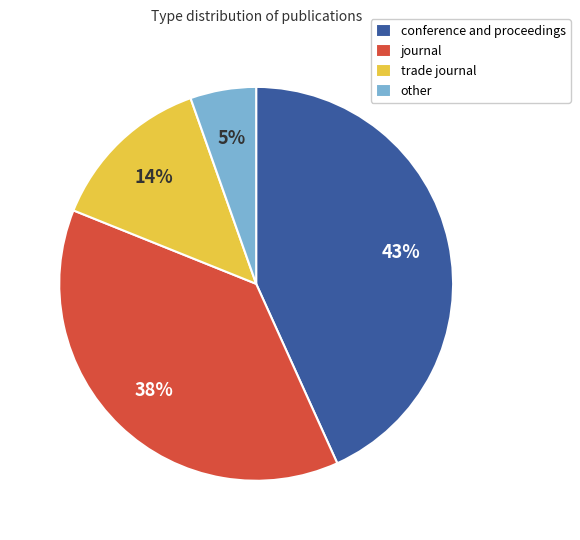

Which category has the smallest portion of the pie?

other